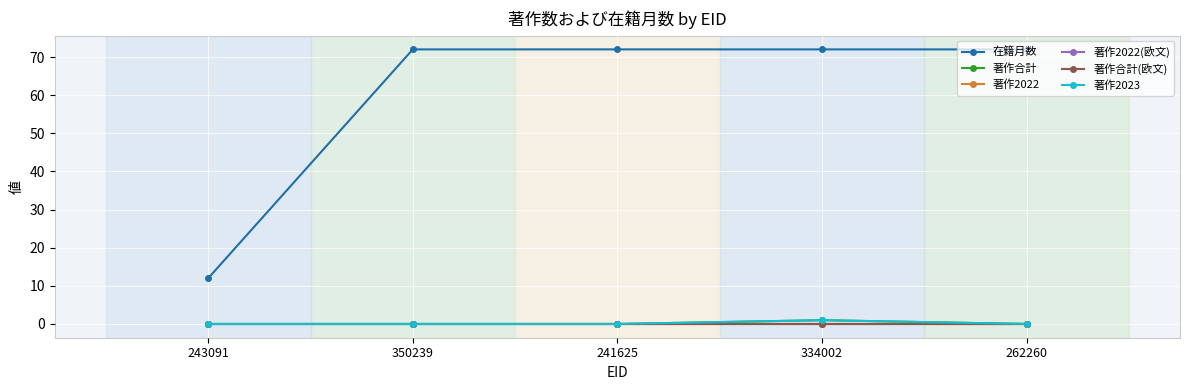

Rank the series at 262260 from lowest to highest value.

著作合計, 著作2022, 著作2022(欧文), 著作合計(欧文), 著作2023, 在籍月数